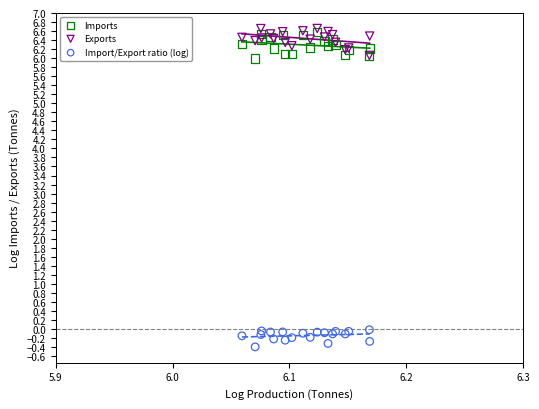

What are all the series names shown in the legend?

Imports, Exports, Import/Export ratio (log)